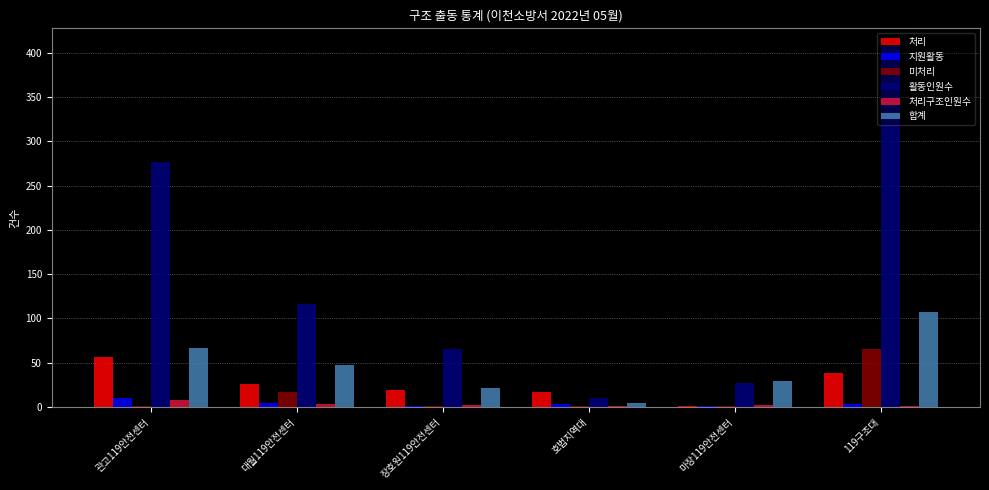

Which series has the largest total across all categories?

활동인원수